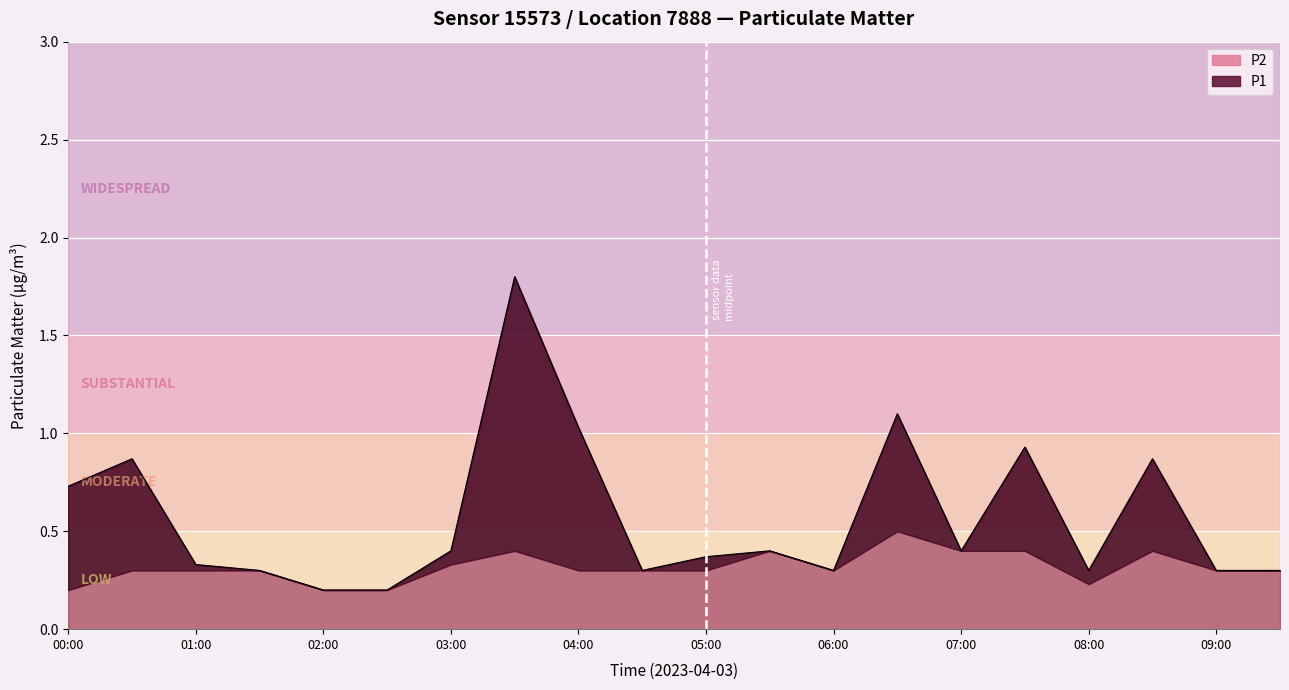

What is the sum of the values at 07:00 and 09:30?

0.7